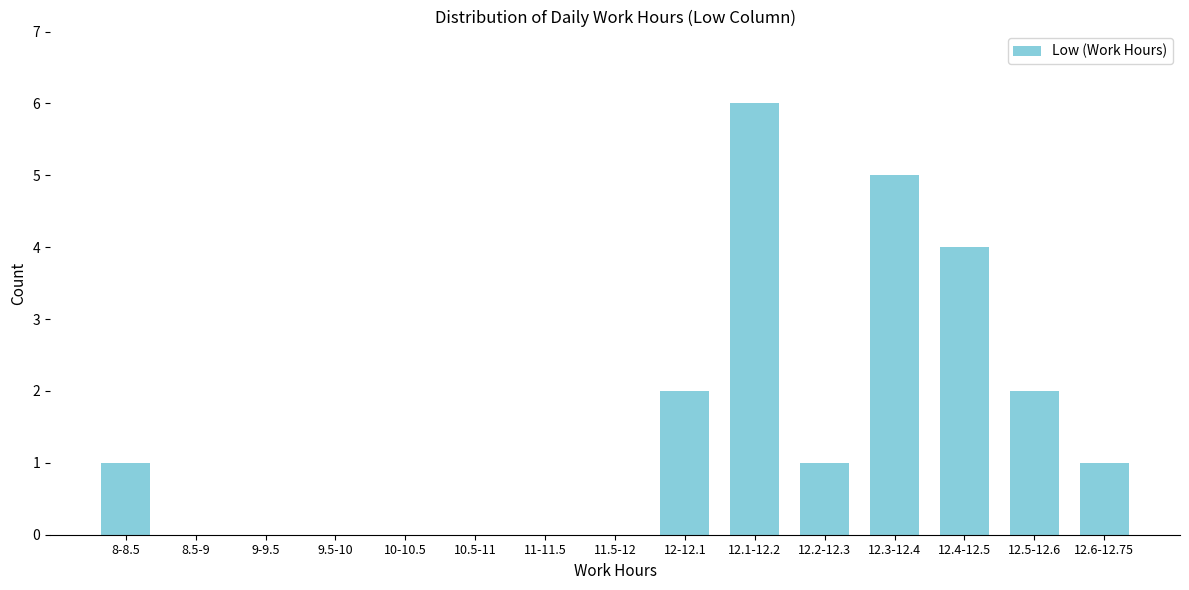

Reading right to left, list all the values displayed in this chart.

12.6-12.75=1	12.5-12.6=2	12.4-12.5=4	12.3-12.4=5	12.2-12.3=1	12.1-12.2=6	12-12.1=2	11.5-12=0	11-11.5=0	10.5-11=0	10-10.5=0	9.5-10=0	9-9.5=0	8.5-9=0	8-8.5=1